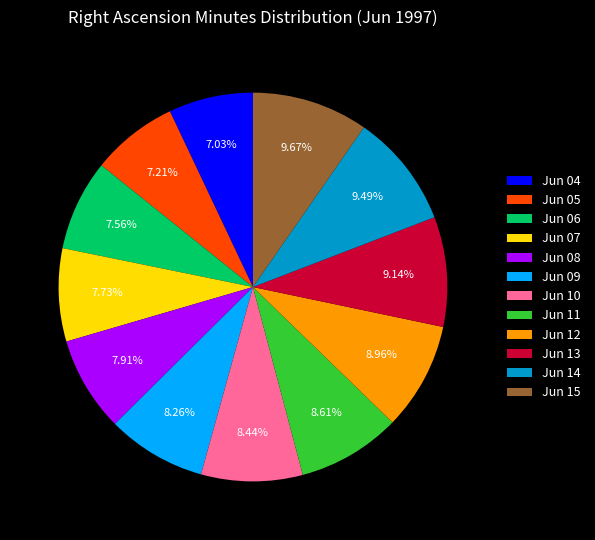

What percentage is NOT represented by Jun 04?

93.0%